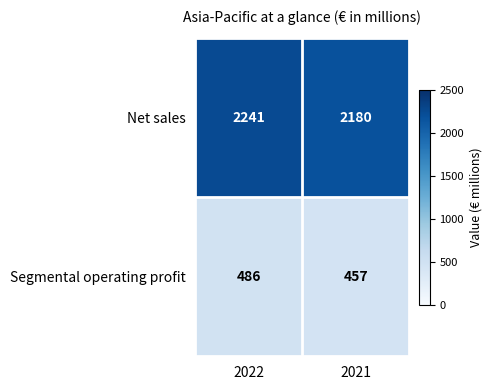

What is the sum of the Net sales values at 2021 and 2022?

4421